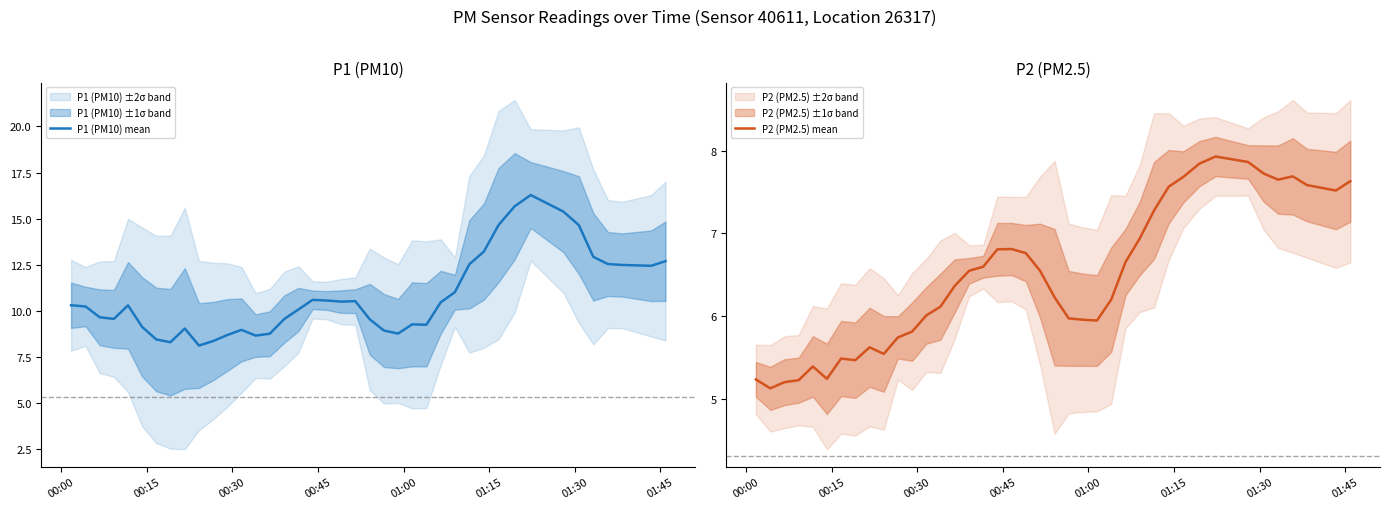

True or false: P2 (PM2.5) mean and P1 (PM10) mean cross at least once.

False